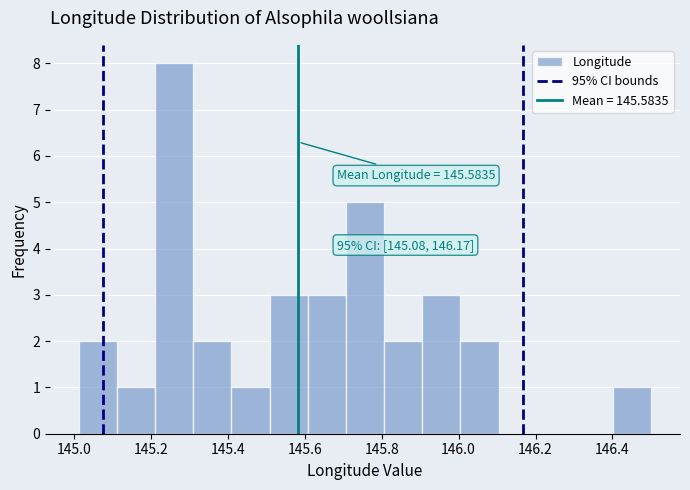

Over which range of the x-axis is the bar tallest?

145.22 to 145.32